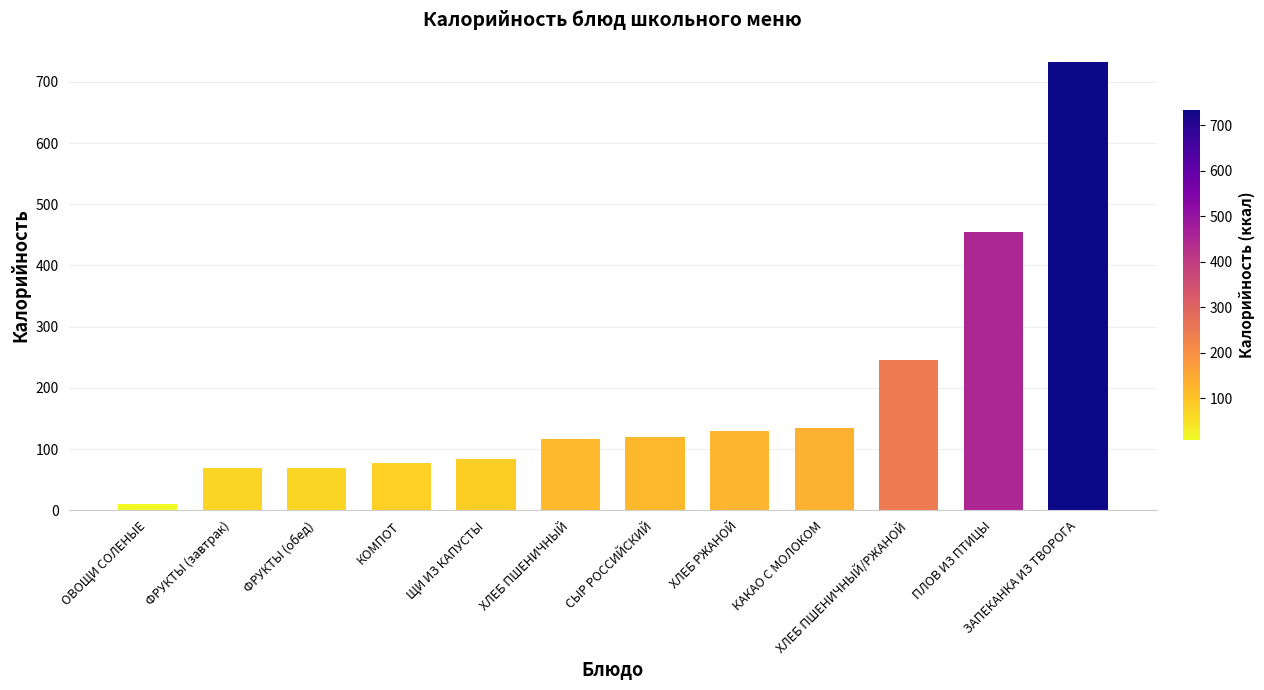

Reading left to right, transcribe all the data shown in this chart.

ОВОЩИ СОЛЕНЫЕ=9.6	ФРУКТЫ (завтрак)=69.5	ФРУКТЫ (обед)=69.5	КОМПОТ=77.4	ЩИ ИЗ КАПУСТЫ=83.2	ХЛЕБ ПШЕНИЧНЫЙ=116.9	СЫР РОССИЙСКИЙ=120.0	ХЛЕБ РЖАНОЙ=129.0	КАКАО С МОЛОКОМ=134.0	ХЛЕБ ПШЕНИЧНЫЙ/РЖАНОЙ=245.9	ПЛОВ ИЗ ПТИЦЫ=454.0	ЗАПЕКАНКА ИЗ ТВОРОГА=732.0